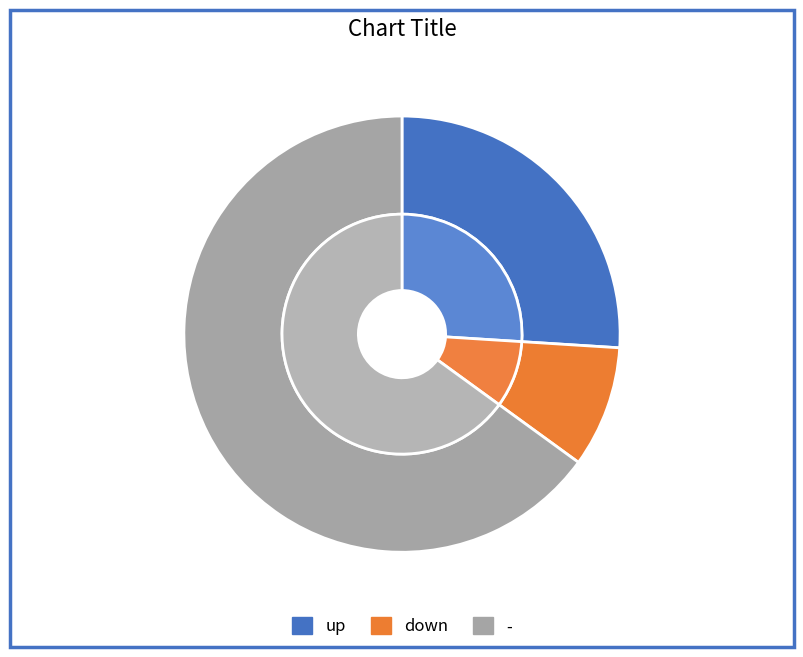

Which category has the biggest portion of the pie?

-